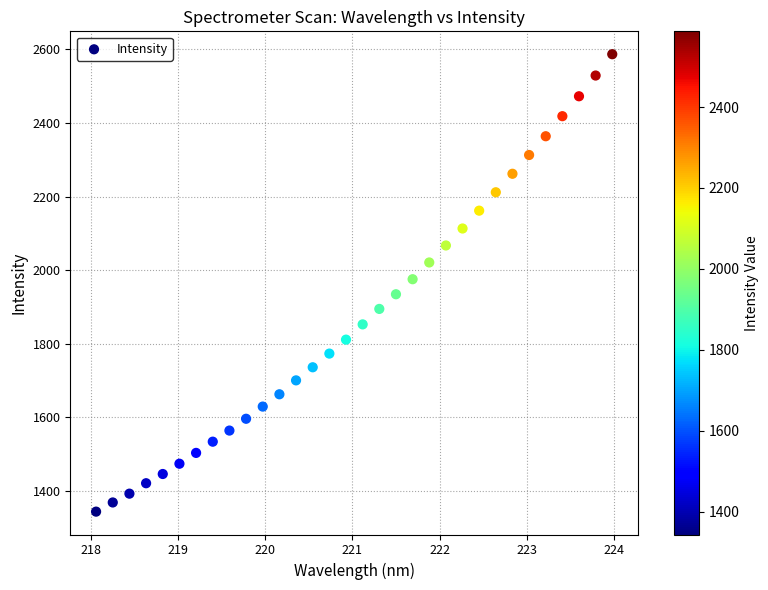

What is the range of Y values (max minus min)?

1243.6